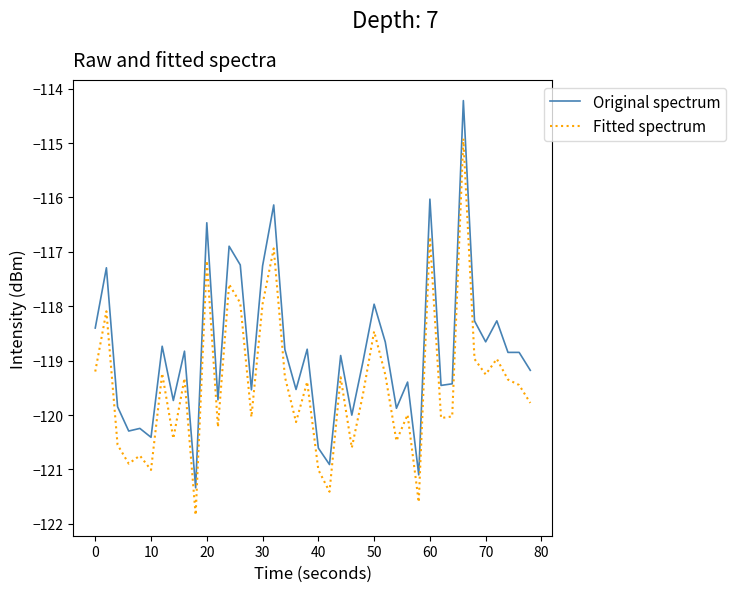

What is the average value of the Original spectrum series?

-118.8